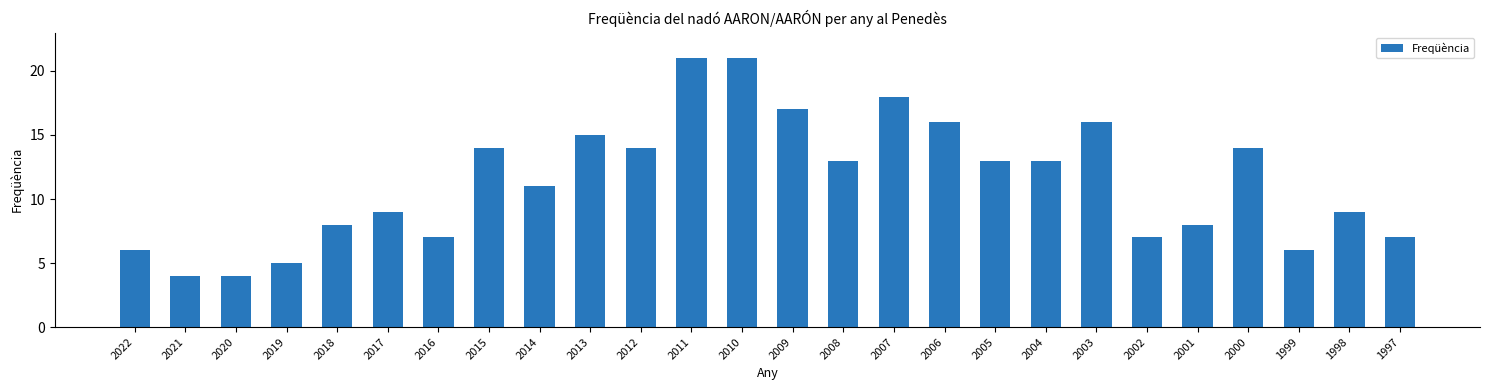

What is the value of the 18th bar from the left?

13